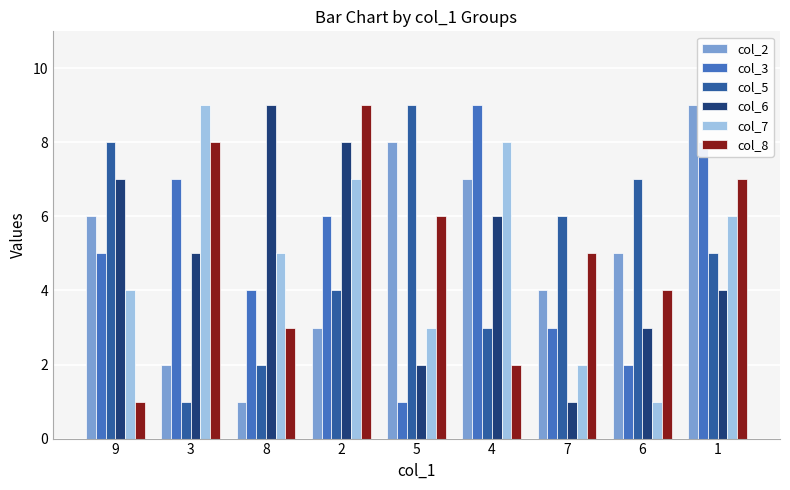

Reading right to left, extract all data points from this chart.

col_2: 9	5	4	7	8	3	1	2	6
col_3: 8	2	3	9	1	6	4	7	5
col_5: 5	7	6	3	9	4	2	1	8
col_6: 4	3	1	6	2	8	9	5	7
col_7: 6	1	2	8	3	7	5	9	4
col_8: 7	4	5	2	6	9	3	8	1